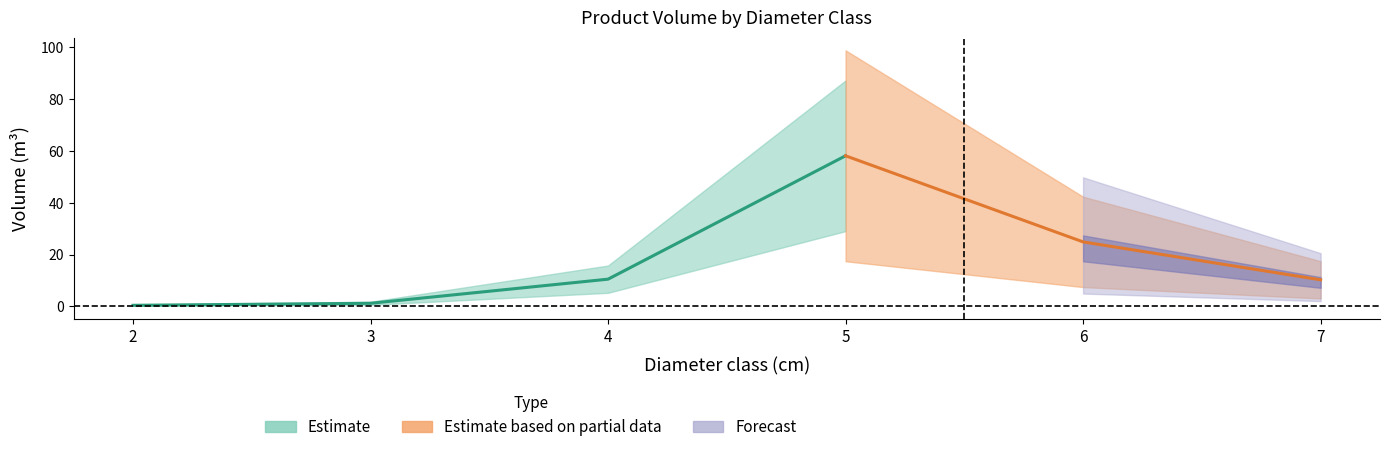

Does the chart have visible grid lines?

No